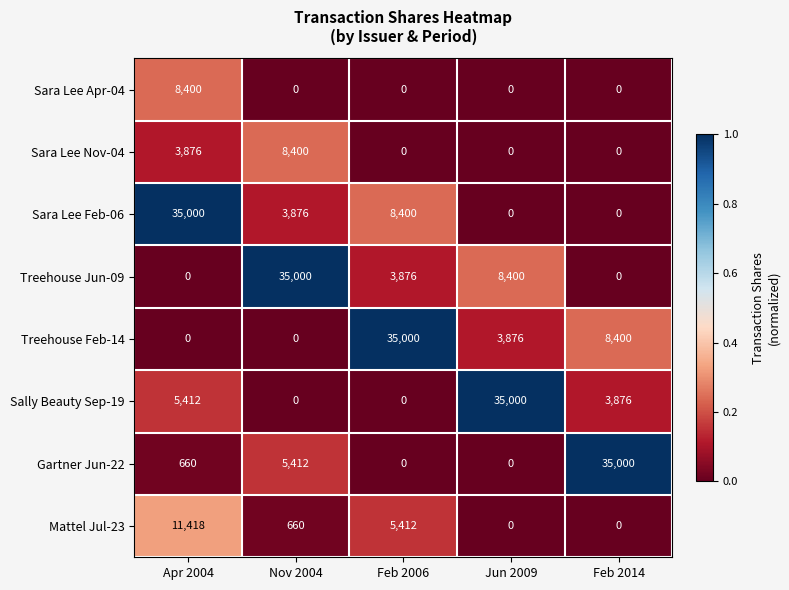

True or false: Treehouse Feb-14 has a value of 4153 at Feb 2014.

False